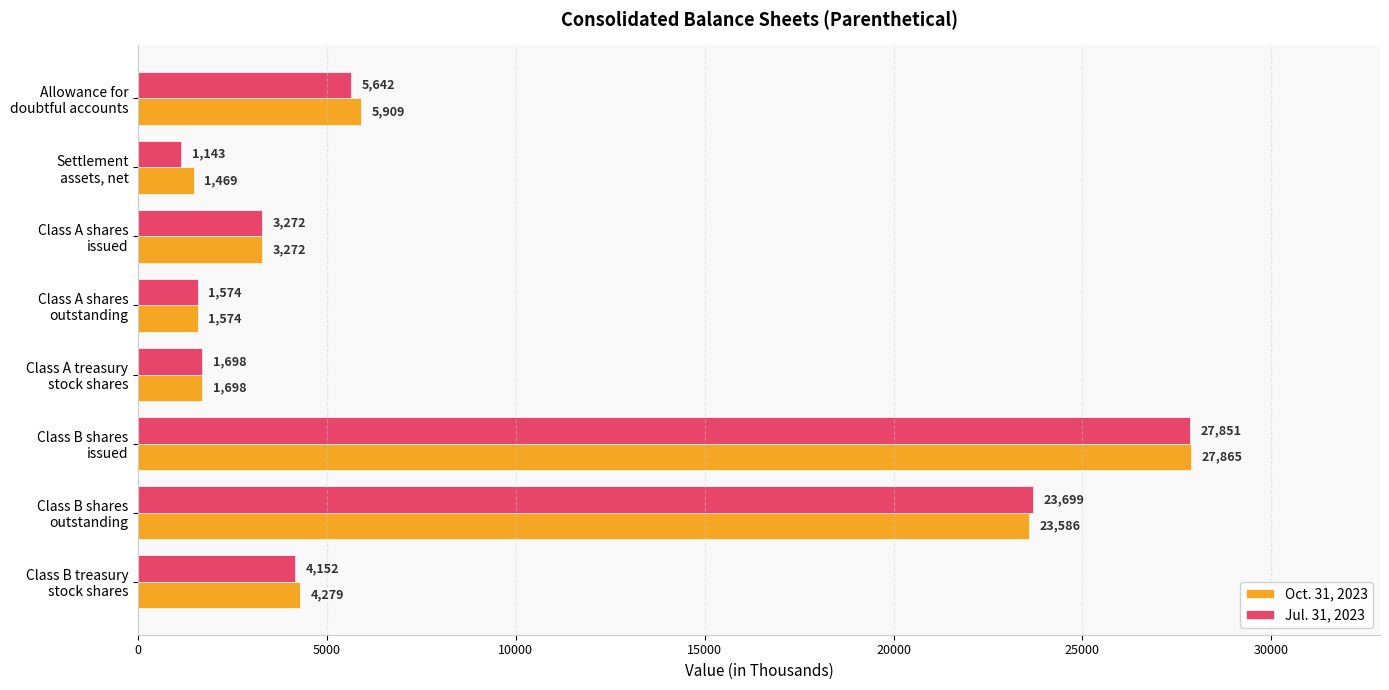

What is the difference between the maximum and minimum values in the Oct. 31, 2023 series?

26396